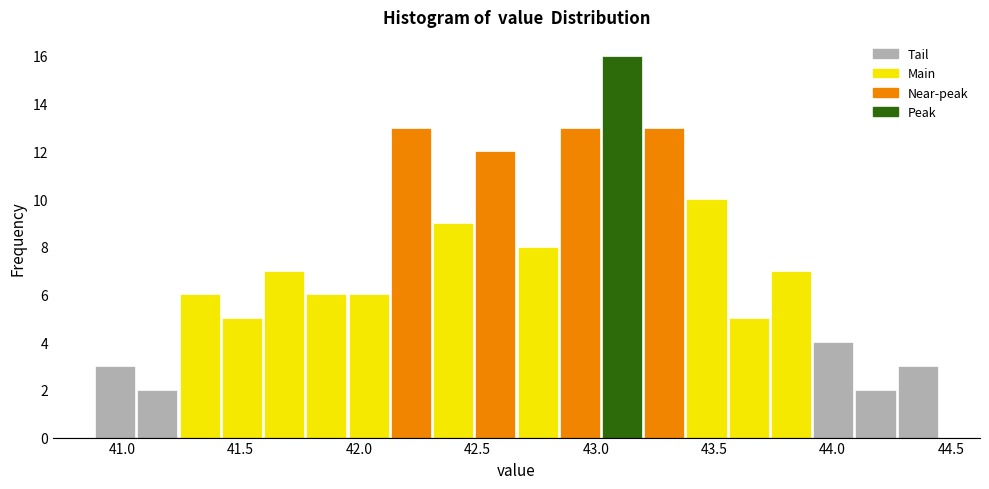

Around what value on the x-axis is the tallest bar? Give the approximate position of its centre, as read against the axis.

43.10